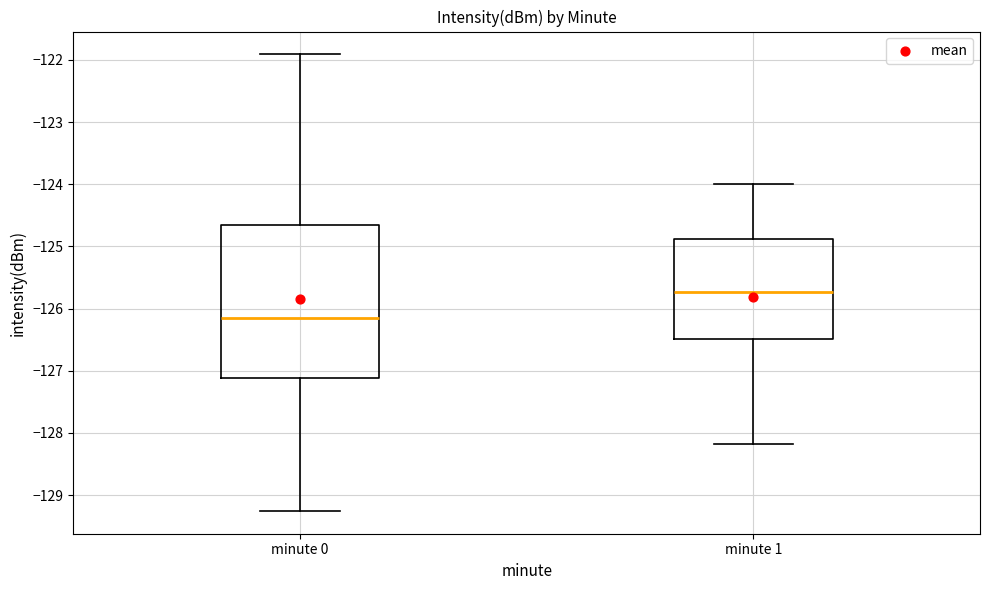

Which box has the lowest median line?

minute 0